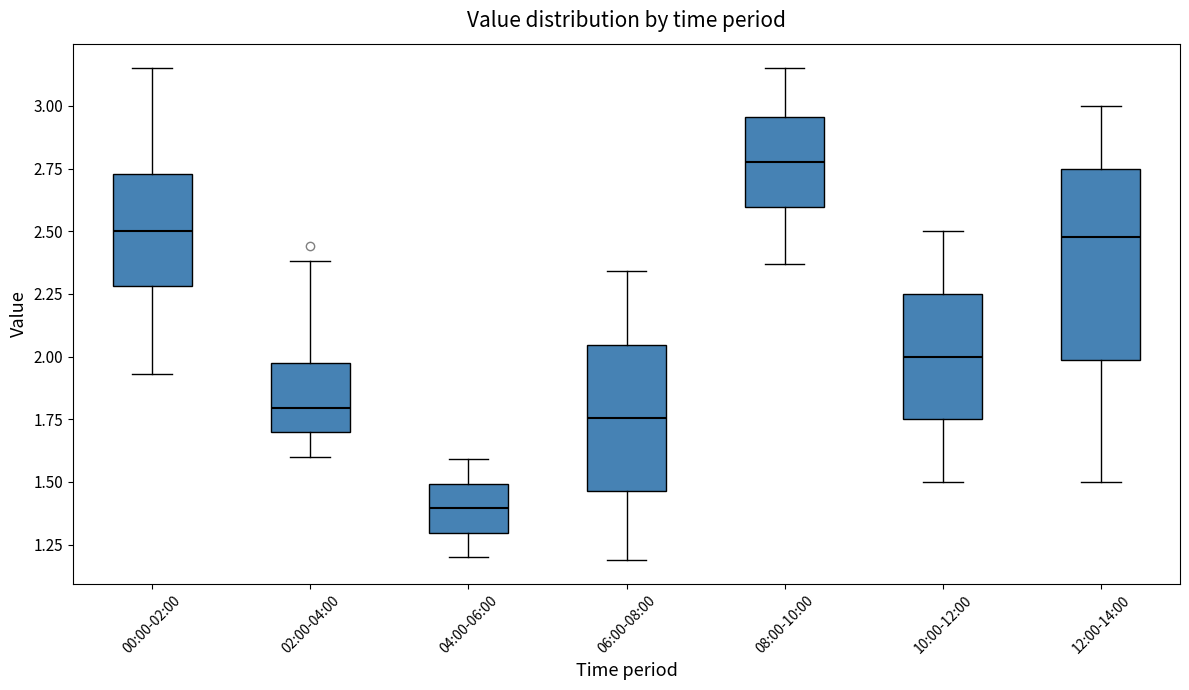

Which box's median line is the lowest?

04:00-06:00